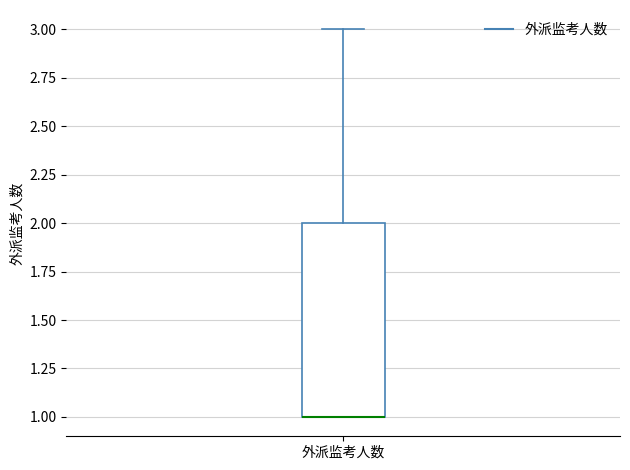

Transcribe this box plot: give where the median line is, the range the box spans, and where the two whiskers end, as read against the y-axis. The values are not printed on the chart, so give them approximately, as read against the axis.

median 1 (drawn on the box's lower edge), box 1 to 2, whiskers 1 to 3